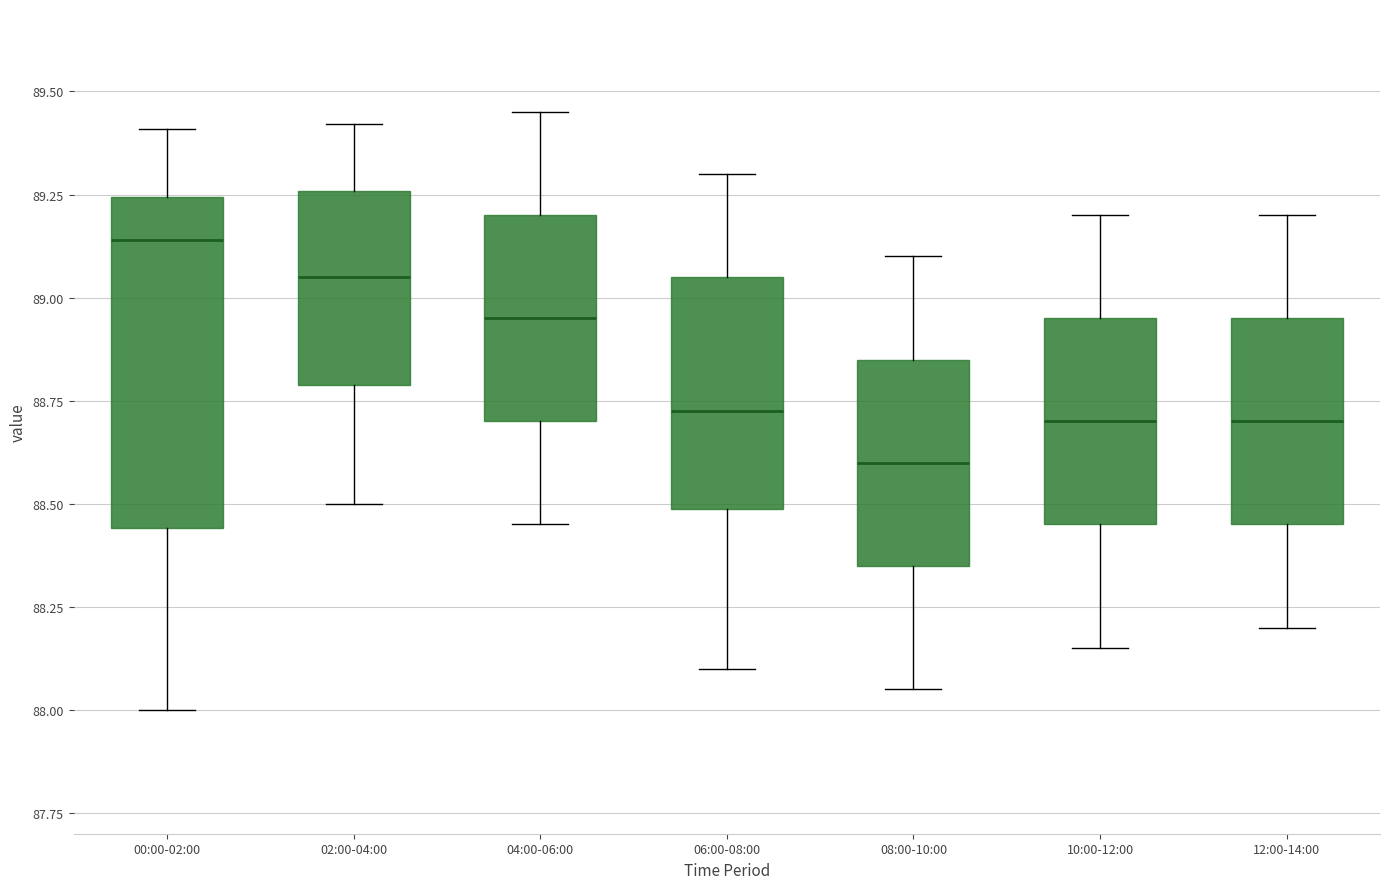

Reading left to right, read every box against the y-axis: the position of its median line, the range the box covers, and the ends of its whiskers. The values are not printed on the chart, so give them approximately, as read against the axis.

00:00-02:00: median 89.15, box 88.45 to 89.25, whiskers 88.00 to 89.40
02:00-04:00: median 89.05, box 88.80 to 89.25, whiskers 88.50 to 89.40
04:00-06:00: median 88.95, box 88.70 to 89.20, whiskers 88.45 to 89.45
06:00-08:00: median 88.75, box 88.50 to 89.05, whiskers 88.10 to 89.30
08:00-10:00: median 88.60, box 88.35 to 88.85, whiskers 88.05 to 89.10
10:00-12:00: median 88.70, box 88.45 to 88.95, whiskers 88.15 to 89.20
12:00-14:00: median 88.70, box 88.45 to 88.95, whiskers 88.20 to 89.20